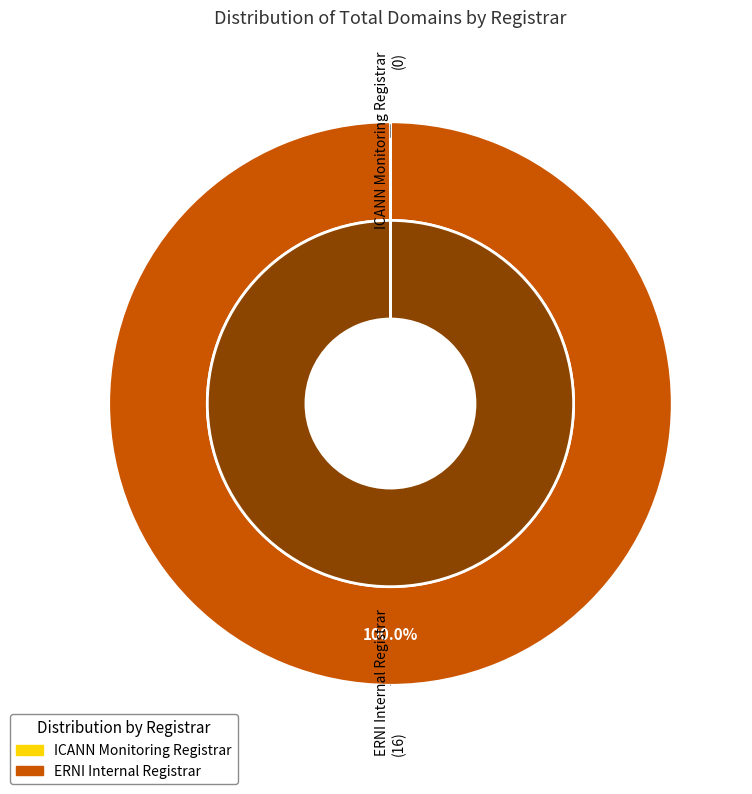

How many slices are in this pie chart?

2